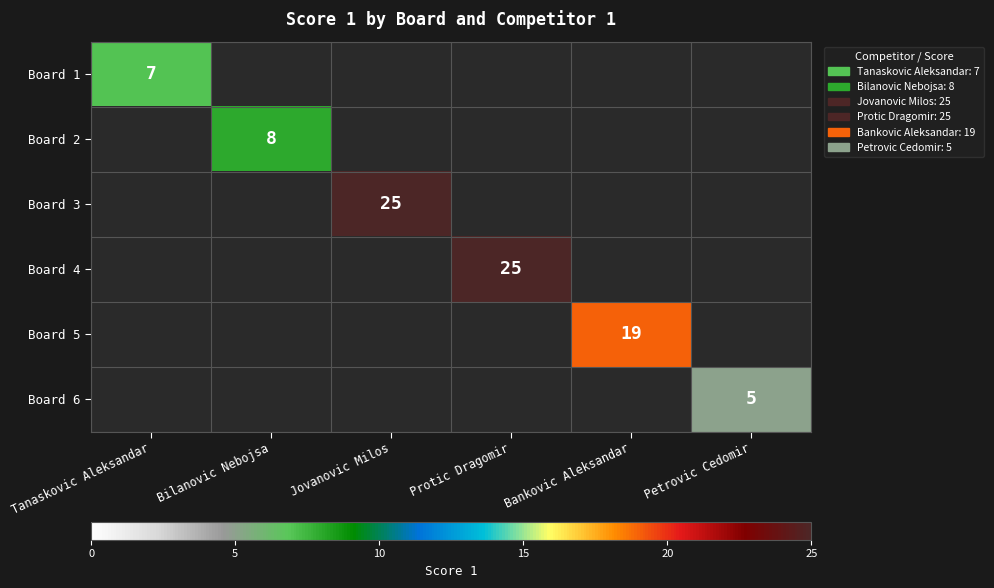

The Board 4 series shows 25 at Protic Dragomir. True or false?

True